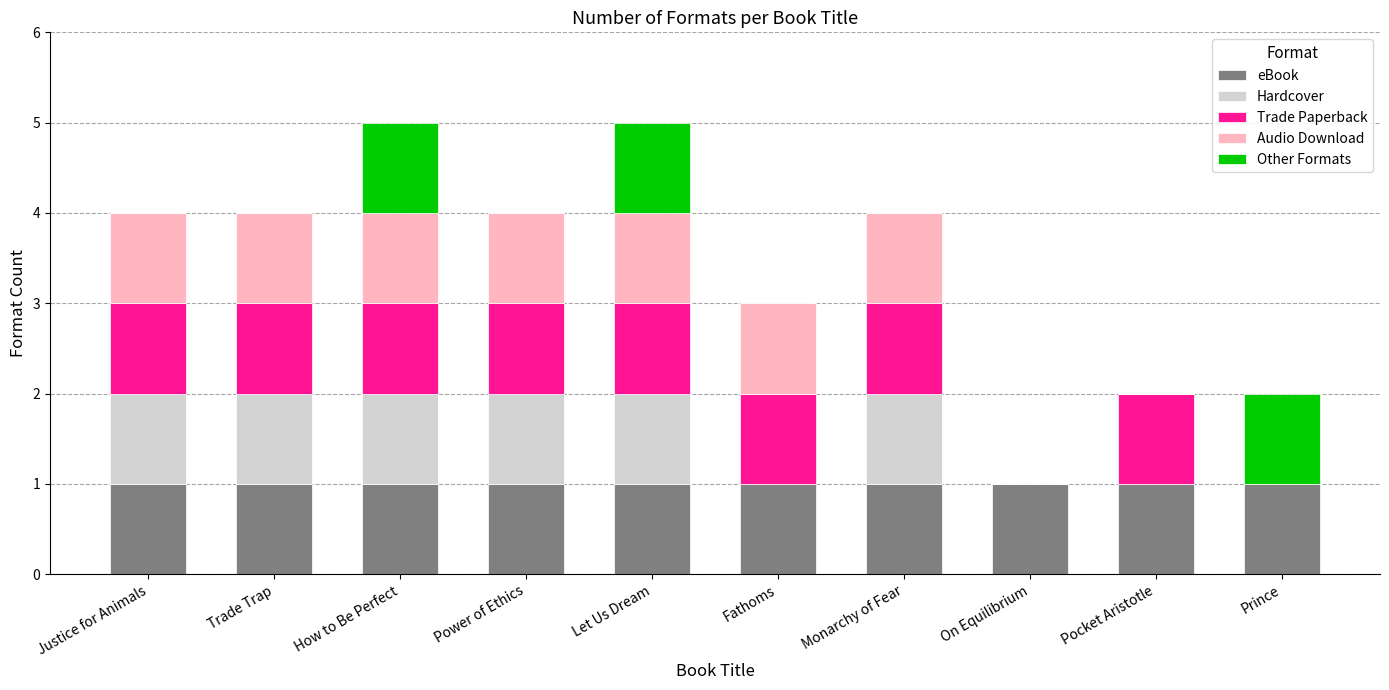

What is the total value across all series at Fathoms?

3